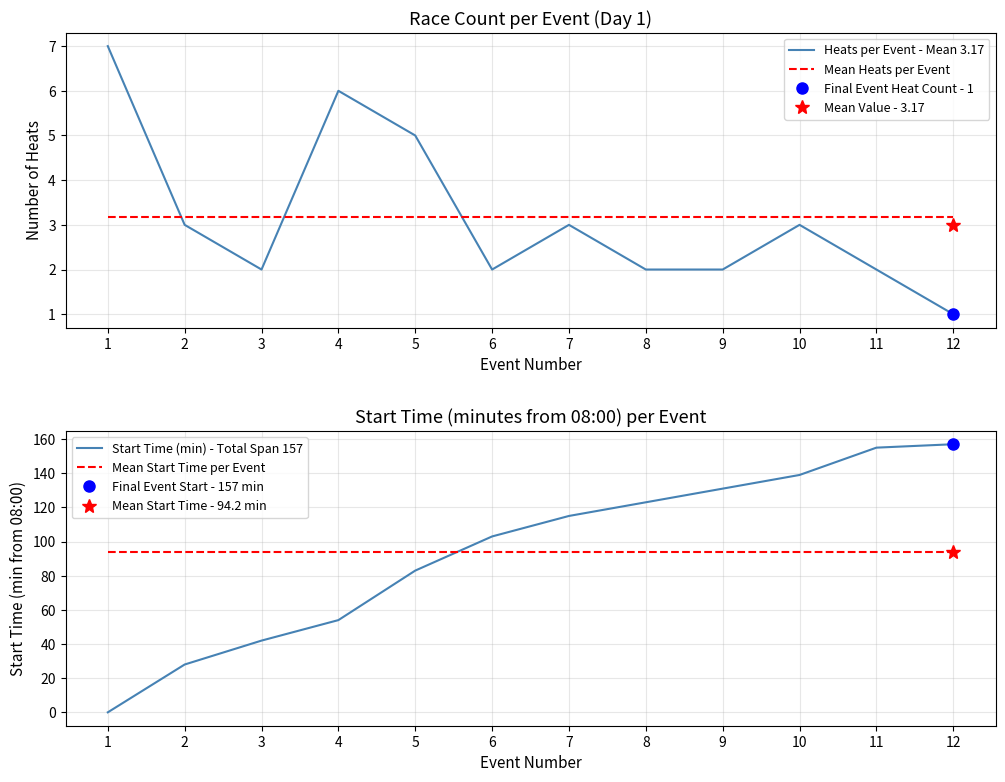

At 7, list the series in order from smallest to largest.

Heats per Event - Mean 3.17, Mean Heats per Event, Mean Start Time per Event, Start Time (min) - Total Span 157